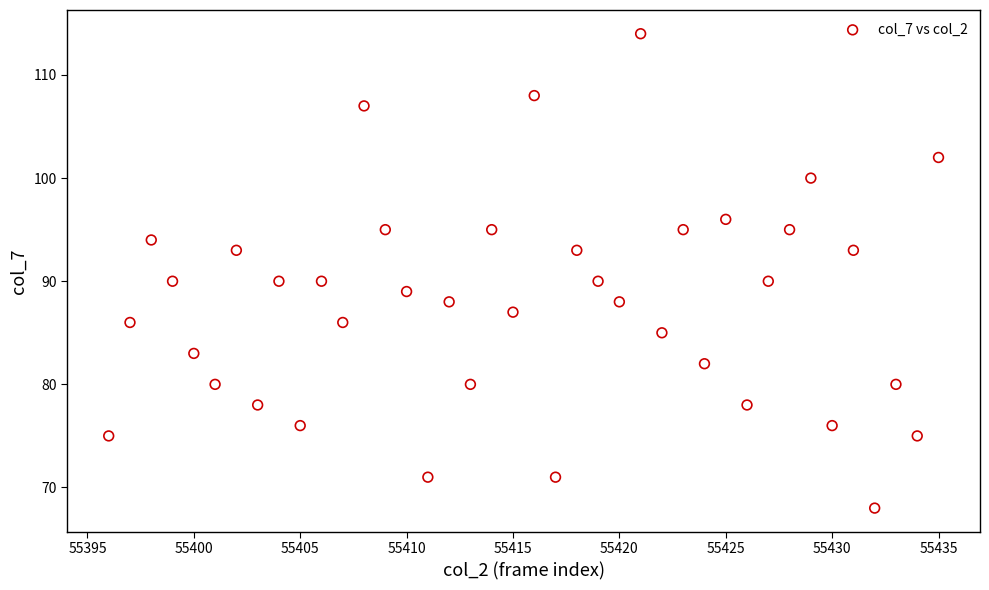

What is the range of X values (max minus min)?

39